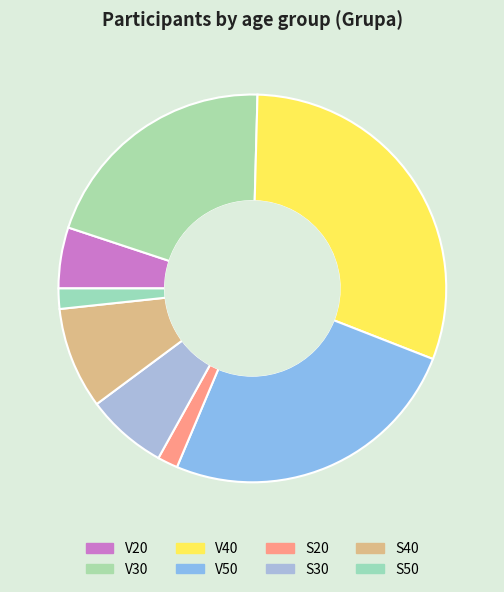

How many segments does this pie chart have?

8